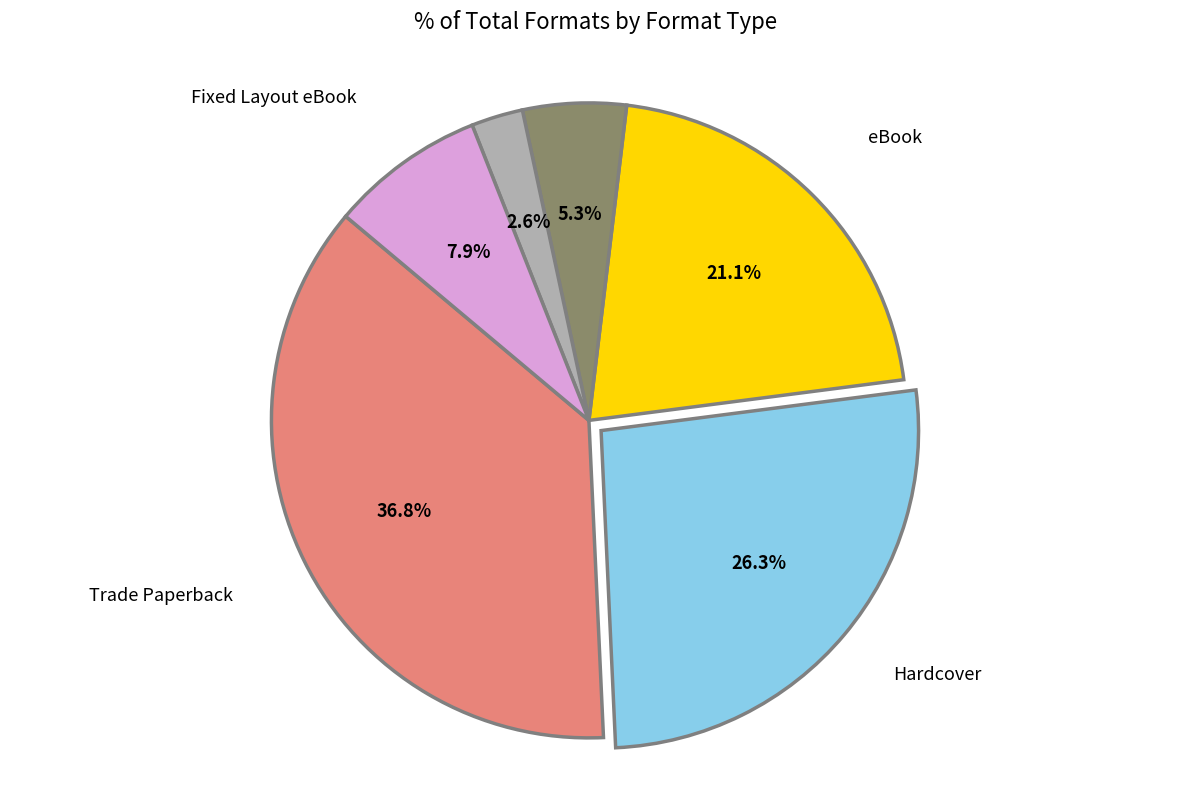

Is there any slice that represents more than half of the pie?

No